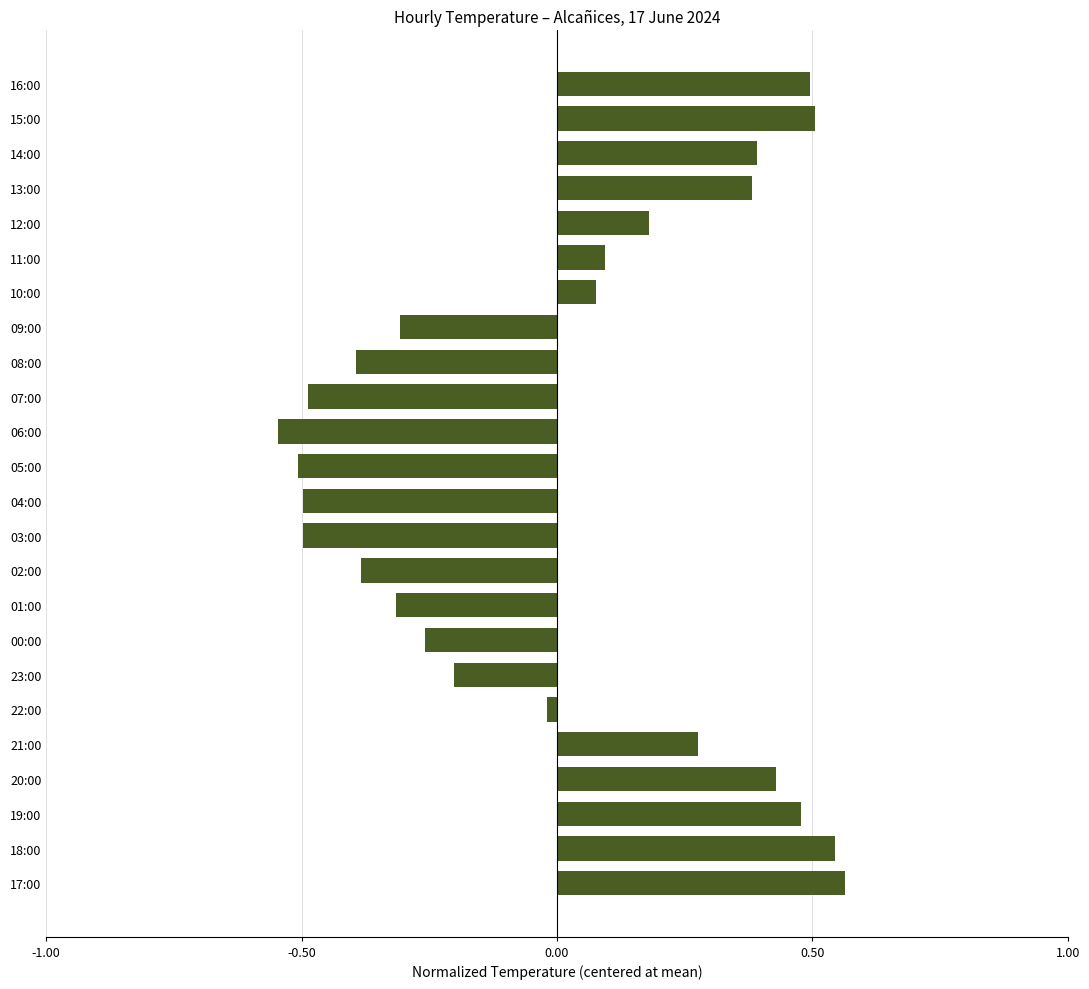

What is the label of the 7th bar from the top?

10:00